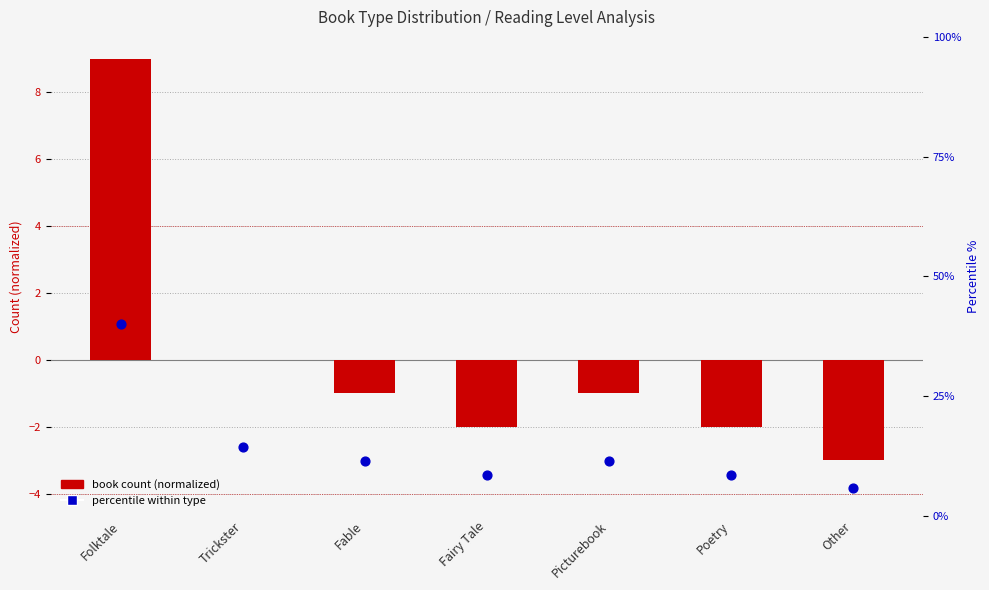

Is the value of book count (normalized) at Poetry greater than the value of percentile within type at Poetry?

No